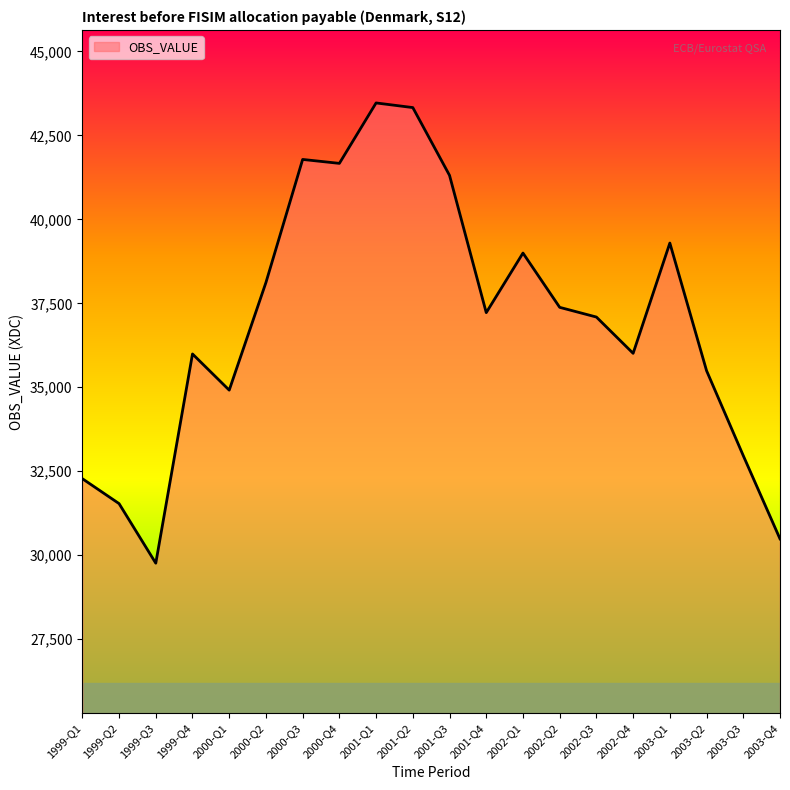

Between 2000-Q4 and 2000-Q2, which is larger?

2000-Q4